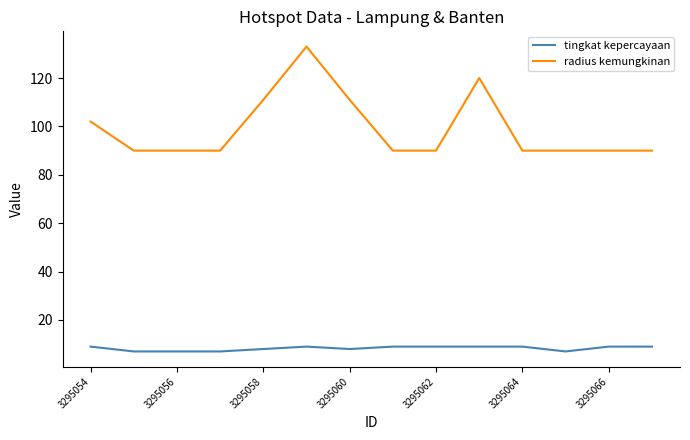

Which series has the largest total across all categories?

radius kemungkinan